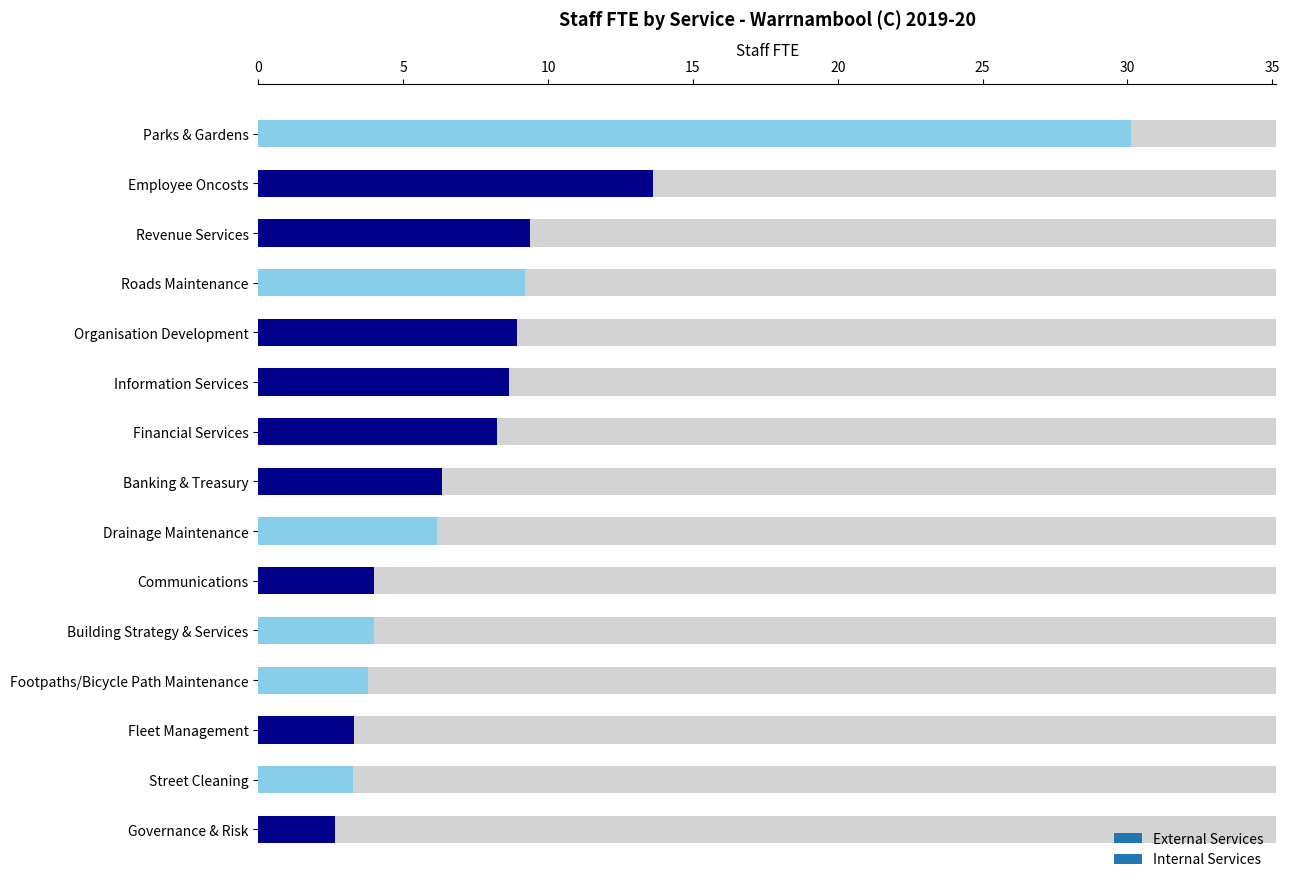

How many series are shown in this chart?

2